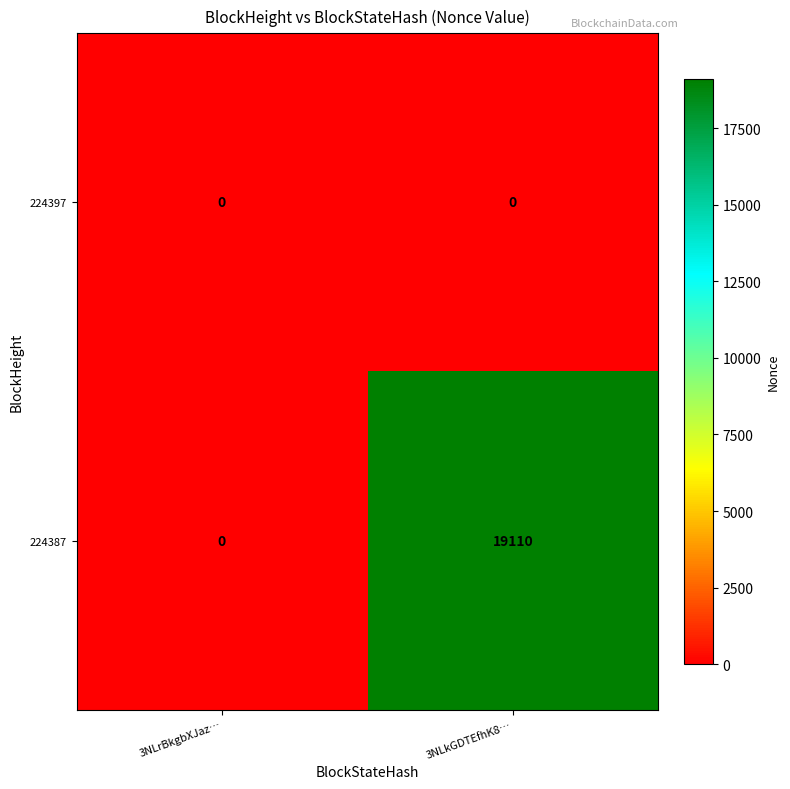

What is the greatest value displayed?

19110